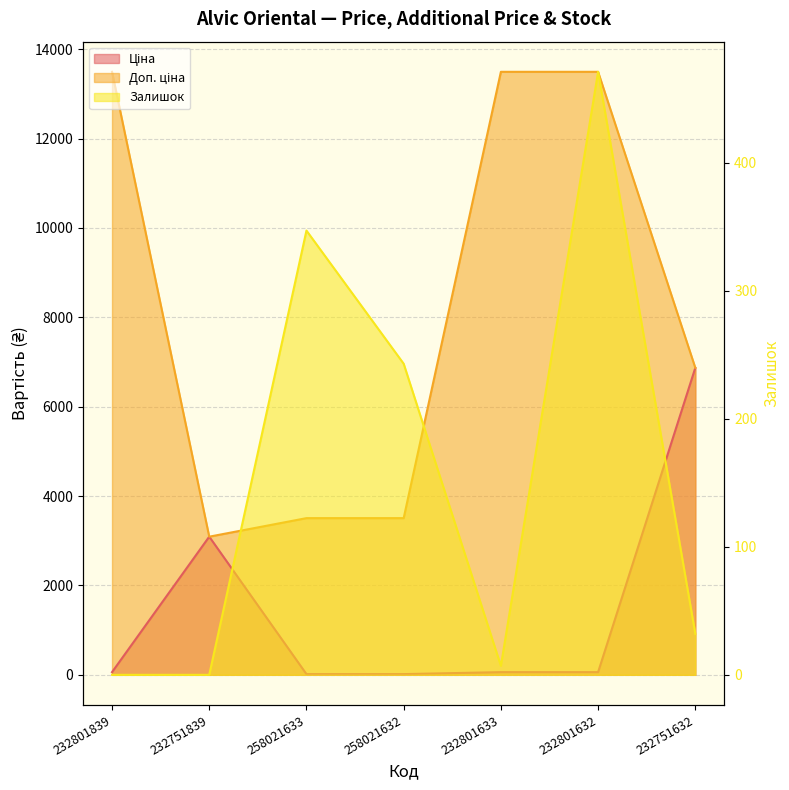

What are all the series names shown in the legend?

Ціна, Доп. ціна, Залишок